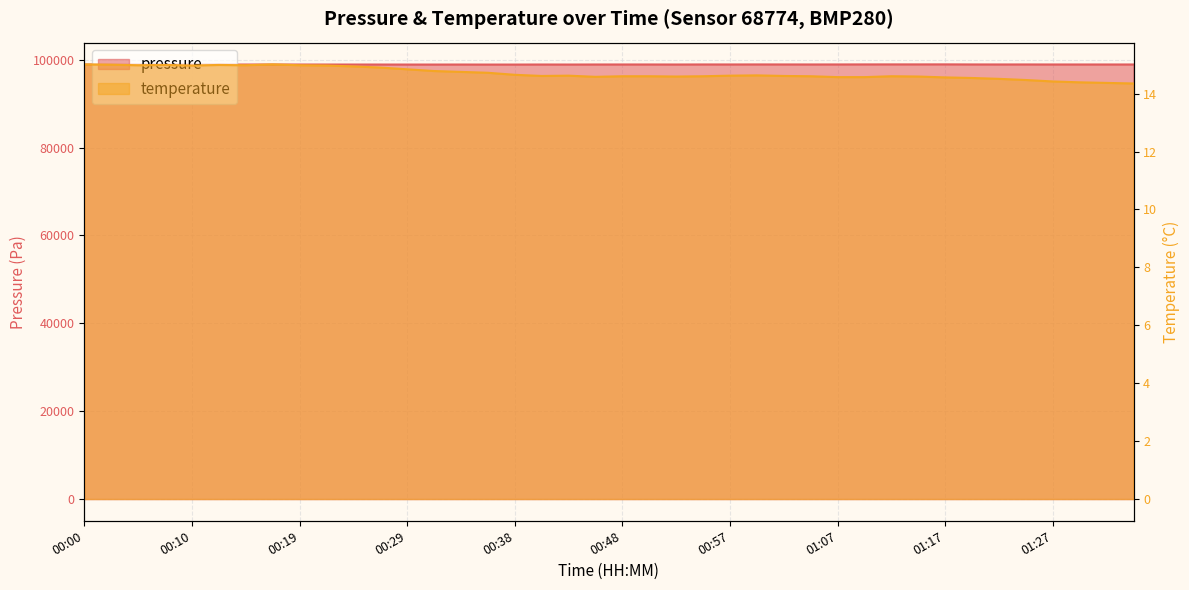

Reading right to left, transcribe all the data shown in this chart.

pressure: 01:34=98901.5	01:32=98902.5	01:29=98902.0	01:27=98903.8	01:24=98909.3	01:22=98906.4	01:19=98910.9	01:17=98927.4	01:14=98921.1	01:12=98921.8	01:09=98918.1	01:07=98909.9	01:04=98905.6	01:02=98909.8	01:00=98913.5	00:57=98905.8	00:55=98908.3	00:52=98896.7	00:50=98902.8	00:48=98902.8	00:45=98900.6	00:43=98889.6	00:41=98896.9	00:38=98885.9	00:36=98883.5	00:33=98892.8	00:31=98887.1	00:29=98887.9	00:26=98890.8	00:24=98891.3	00:22=98892.3	00:19=98891.1	00:17=98892.8	00:14=98889.1	00:12=98881.7	00:10=98879.5	00:07=98884.4	00:05=98877.5	00:03=98886.7	00:00=98887.4
temperature: 01:34=14.3	01:32=14.4	01:29=14.4	01:27=14.4	01:24=14.5	01:22=14.5	01:19=14.5	01:17=14.6	01:14=14.6	01:12=14.6	01:09=14.6	01:07=14.6	01:04=14.6	01:02=14.6	01:00=14.6	00:57=14.6	00:55=14.6	00:52=14.6	00:50=14.6	00:48=14.6	00:45=14.6	00:43=14.6	00:41=14.6	00:38=14.7	00:36=14.7	00:33=14.8	00:31=14.8	00:29=14.8	00:26=14.9	00:24=14.9	00:22=15.0	00:19=15.0	00:17=15.0	00:14=15.0	00:12=15.0	00:10=15.0	00:07=15.0	00:05=15.0	00:03=15.0	00:00=15.0